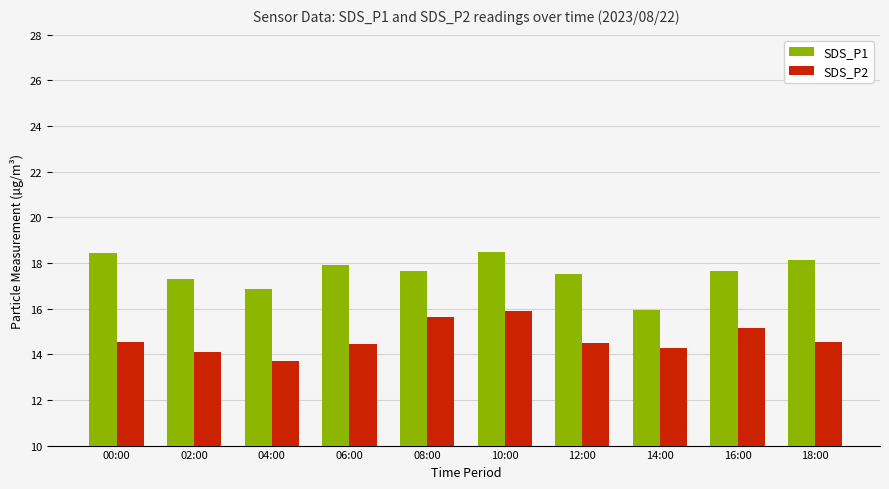

How many bars are there in total?

20